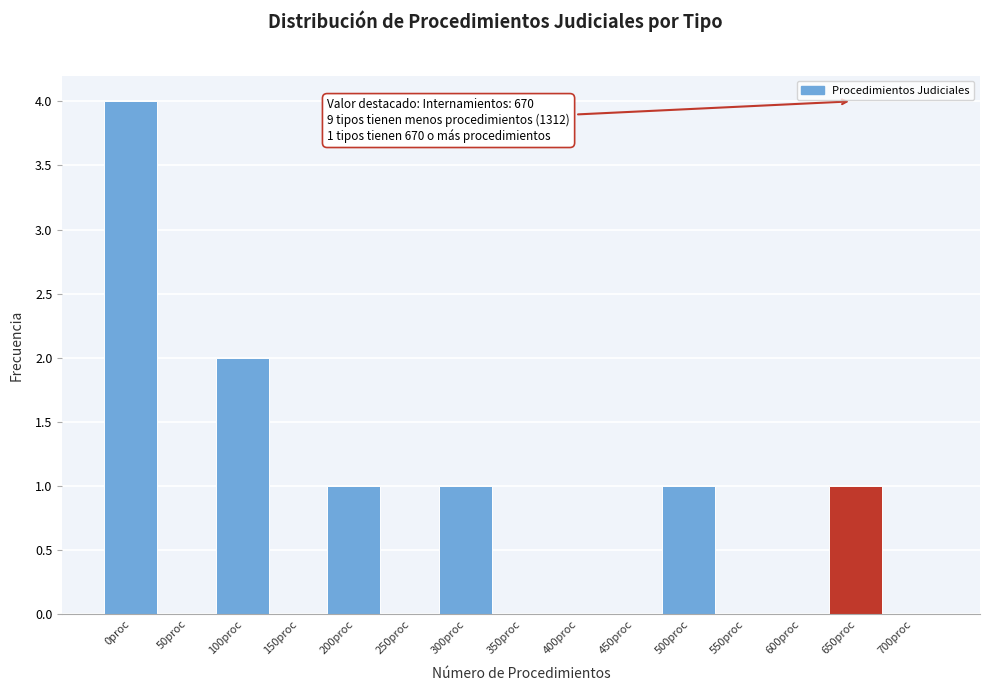

Reading right to left, list all the values displayed in this chart.

700proc=0	650proc=1	600proc=0	550proc=0	500proc=1	450proc=0	400proc=0	350proc=0	300proc=1	250proc=0	200proc=1	150proc=0	100proc=2	50proc=0	0proc=4